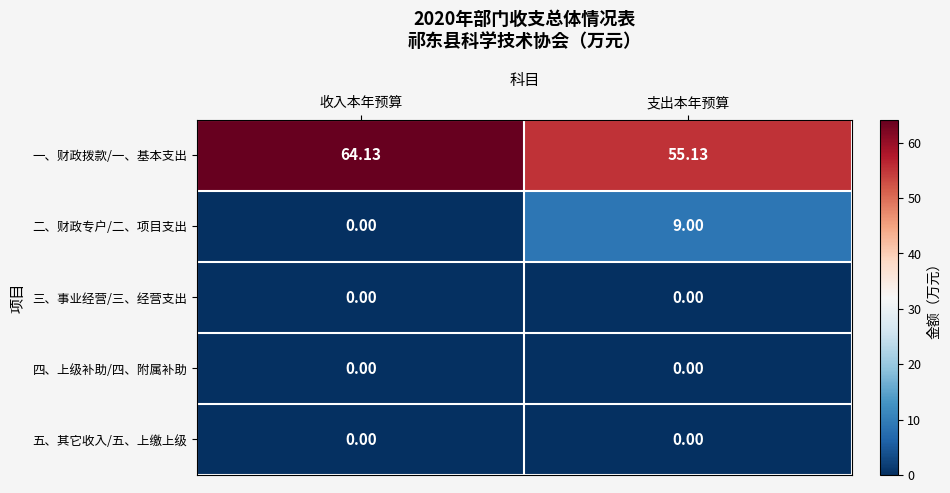

List the labels in order of 一、财政拨款/一、基本支出 value, largest first.

收入本年预算, 支出本年预算